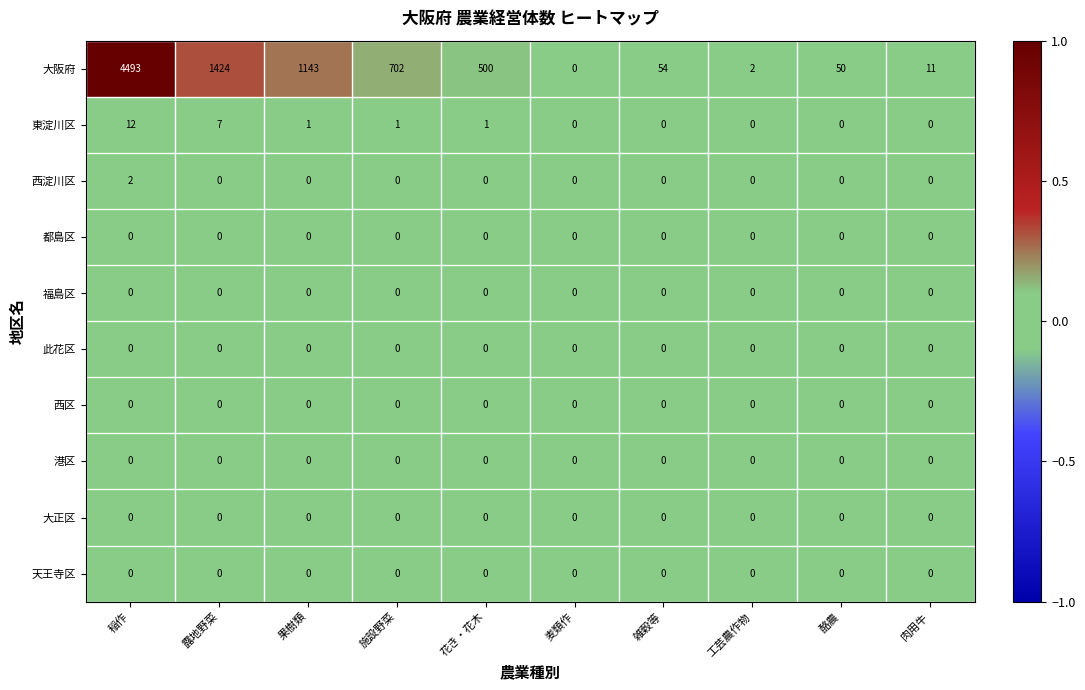

Which series has the largest range (max minus min)?

大阪府